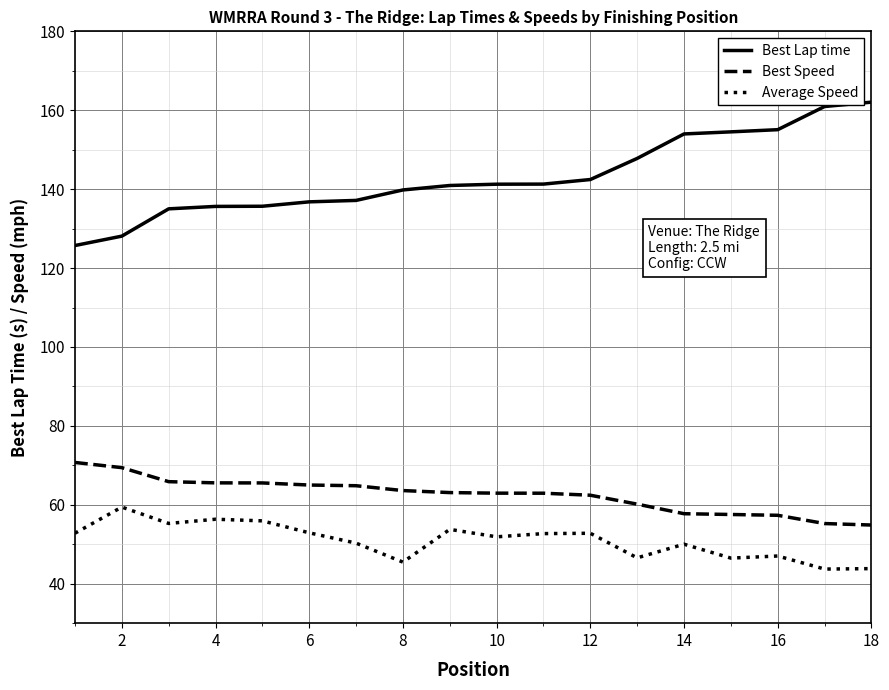

What is the minimum value shown in the chart?

43.7